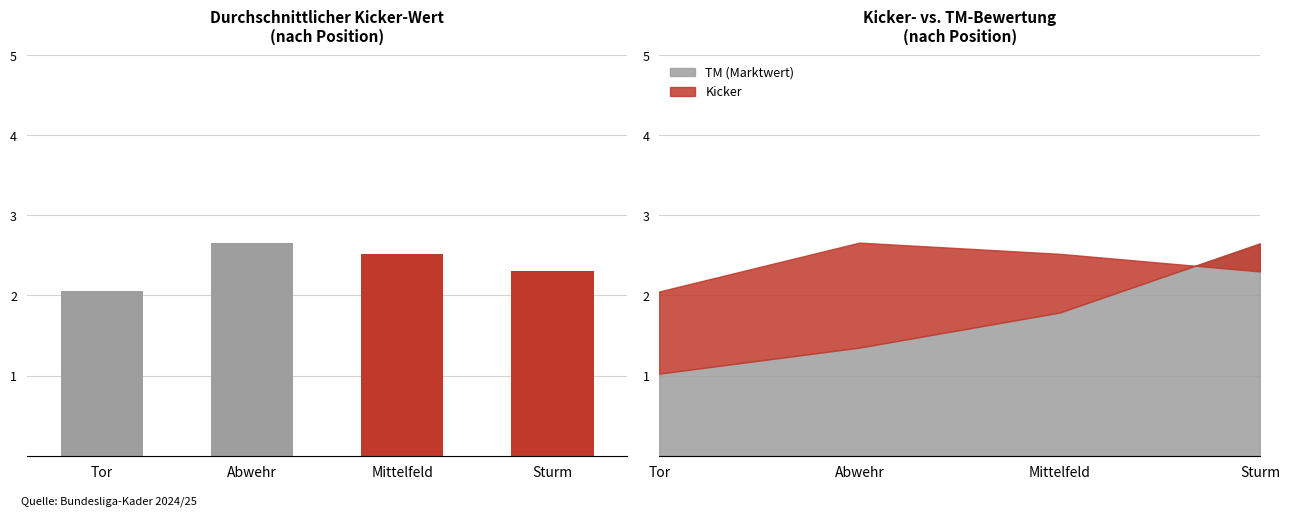

What is the maximum value shown in the chart?

2.7